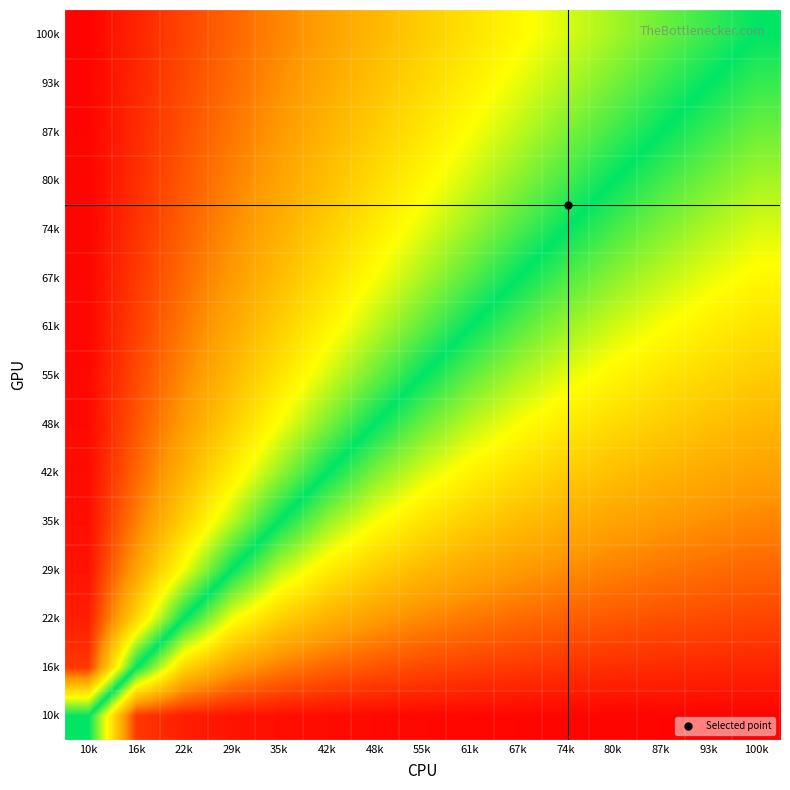

Rank the series at 16k from lowest to highest value.

10k, 16k, 22k, 29k, 35k, 42k, 48k, 55k, 61k, 67k, 74k, 80k, 87k, 93k, 100k